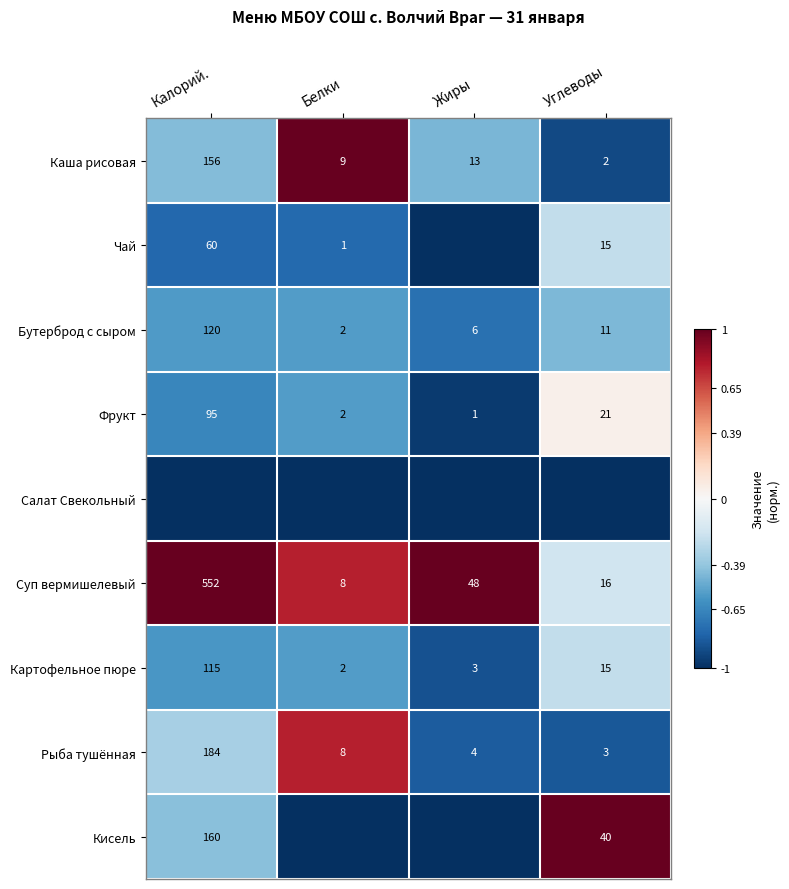

Is it true that Кисель equals -0.3 at Калорий.?

False